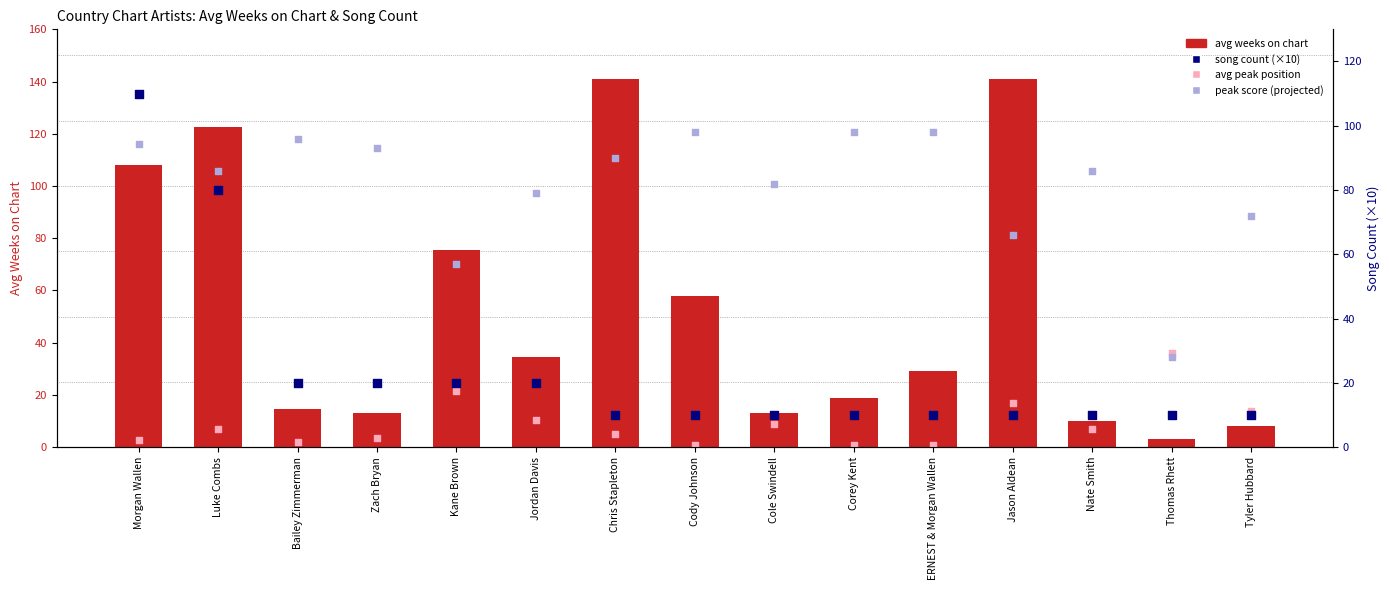

Is the value of song count (×10) at Zach Bryan greater than the value of peak score (projected) at Zach Bryan?

No